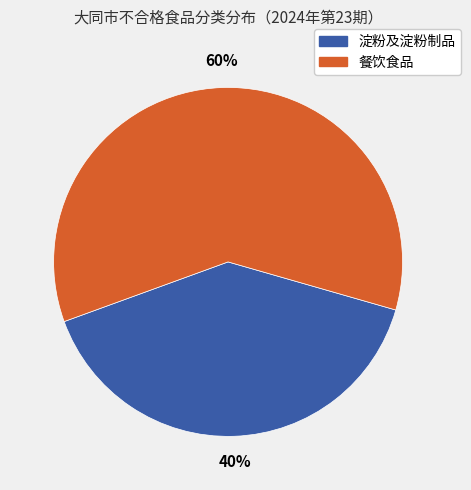

What is the largest slice in the pie chart?

餐饮食品